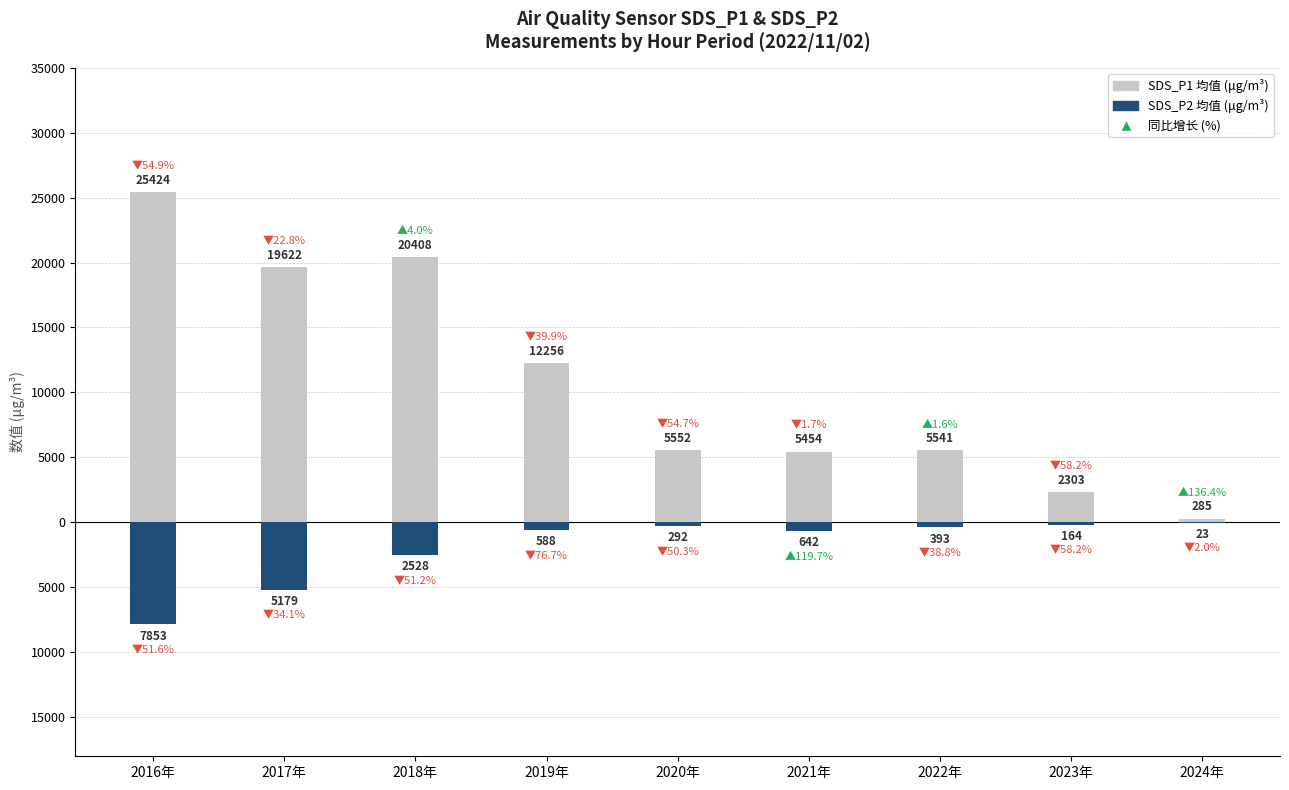

Rank the series at 2019年 from lowest to highest value.

SDS_P2 (夜间段均值), SDS_P1 (上午段均值)